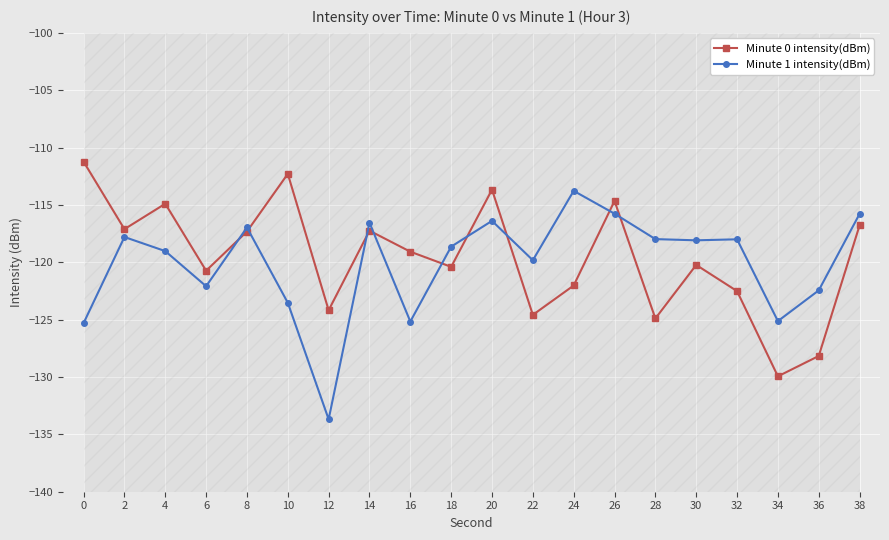

True or false: Minute 0 intensity(dBm) has a value of -112.3 at 10.

True